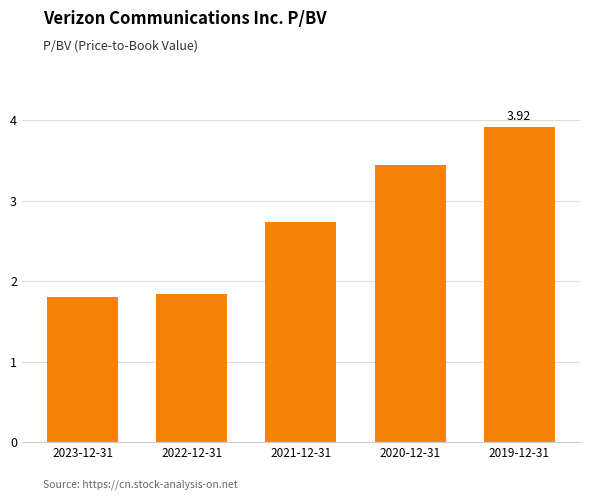

What is the difference between the values at 2020-12-31 and 2023-12-31?

1.6